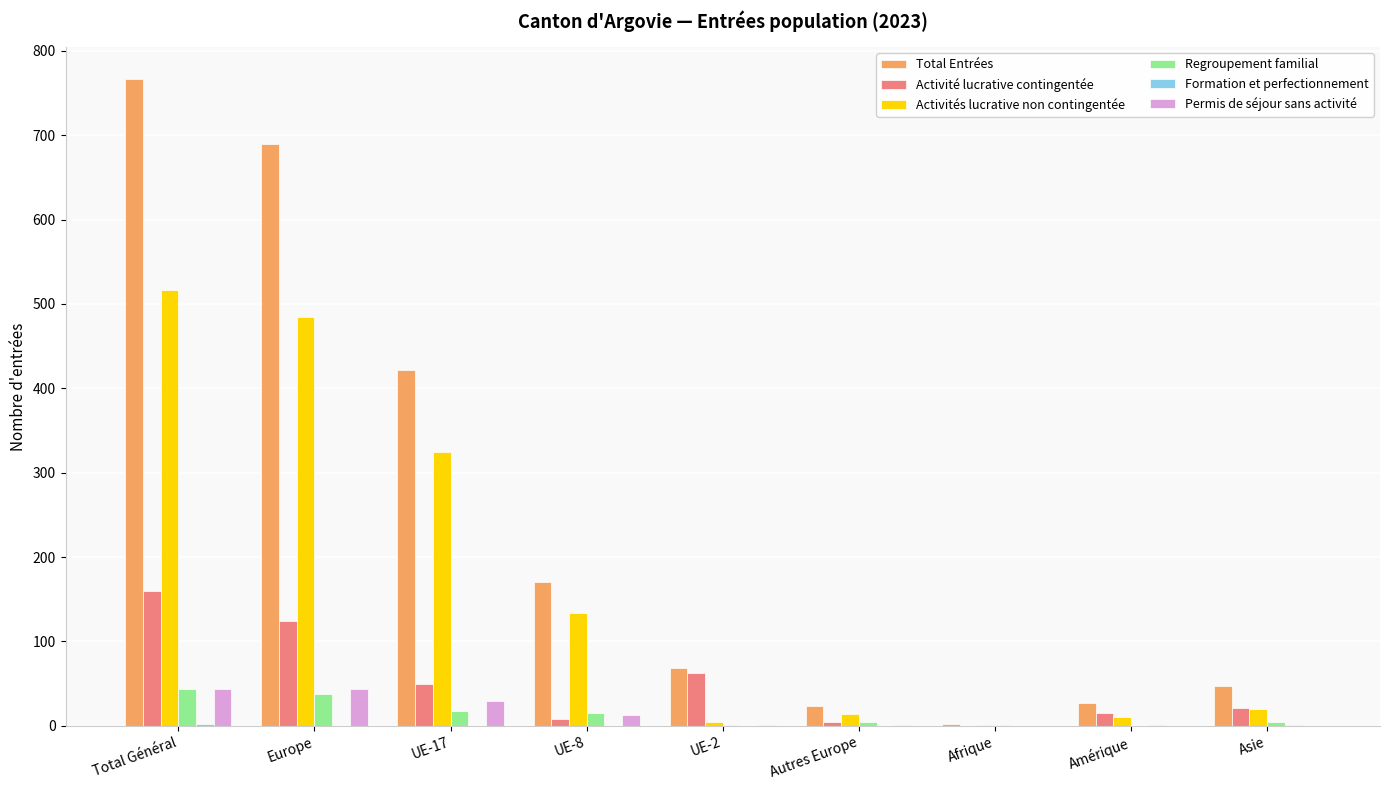

Where is Total Entrées nearest to the value 384?

UE-17